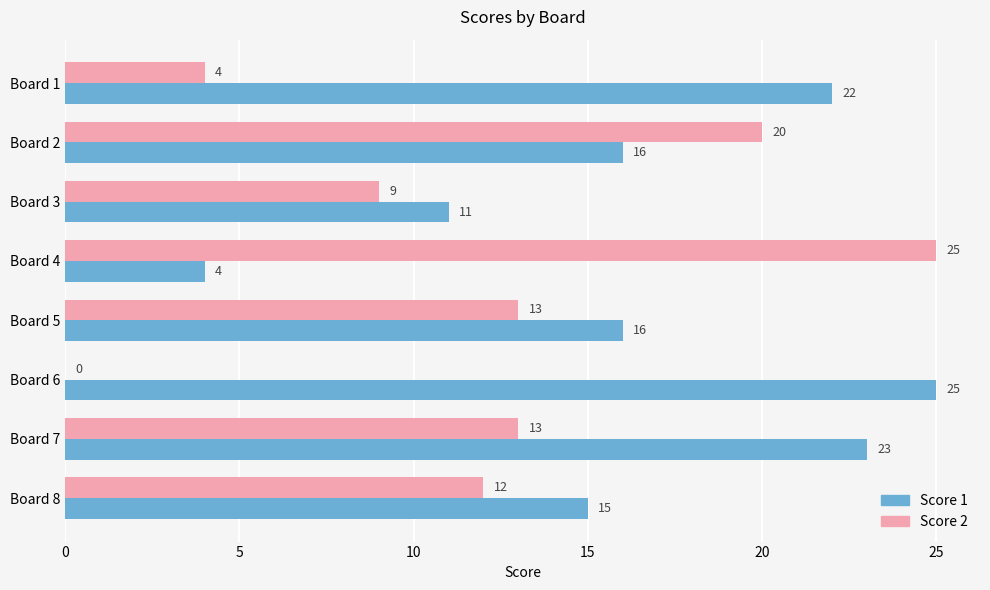

What is the sum of the Score 2 values at Board 7 and Board 2?

33